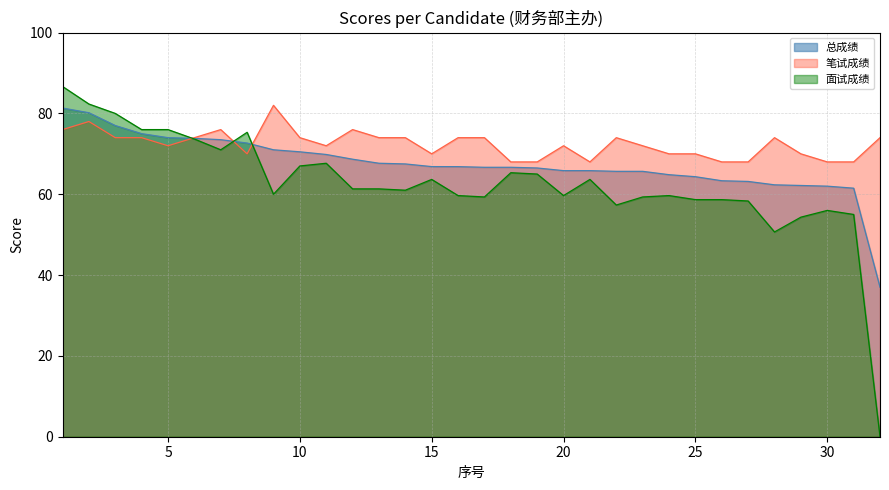

Between 21 and 29, which series saw the biggest shift?

面试成绩